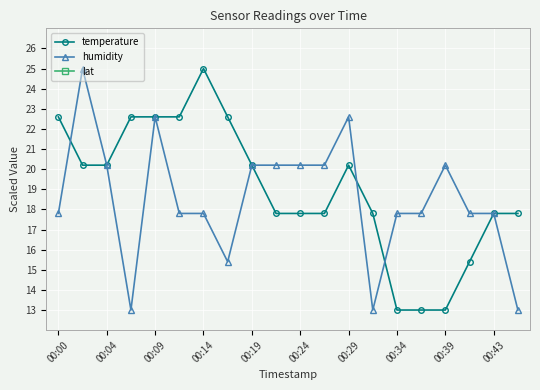

How many series are shown in this chart?

3